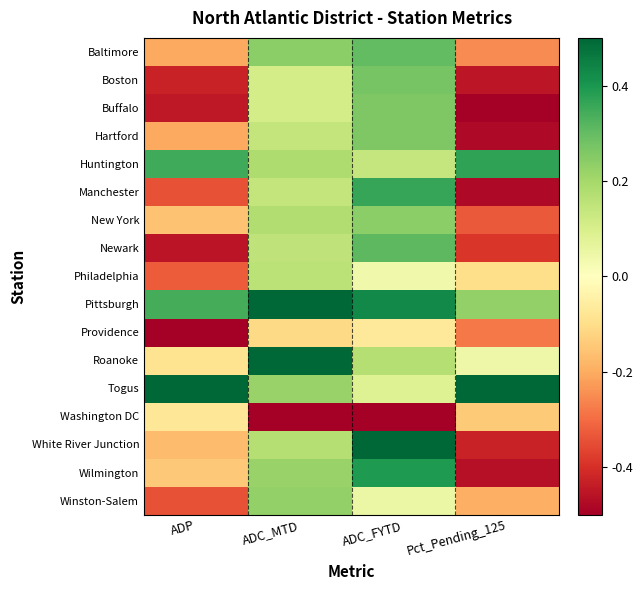

Reading left to right, extract all data points from this chart.

Baltimore: ADP=-0.2	ADC_MTD=0.2	ADC_FYTD=0.3	Pct_Pending_125=-0.3
Boston: ADP=-0.4	ADC_MTD=0.1	ADC_FYTD=0.3	Pct_Pending_125=-0.5
Buffalo: ADP=-0.4	ADC_MTD=0.1	ADC_FYTD=0.3	Pct_Pending_125=-0.5
Hartford: ADP=-0.2	ADC_MTD=0.1	ADC_FYTD=0.3	Pct_Pending_125=-0.5
Huntington: ADP=0.4	ADC_MTD=0.2	ADC_FYTD=0.1	Pct_Pending_125=0.4
Manchester: ADP=-0.3	ADC_MTD=0.1	ADC_FYTD=0.4	Pct_Pending_125=-0.5
New York: ADP=-0.2	ADC_MTD=0.2	ADC_FYTD=0.2	Pct_Pending_125=-0.3
Newark: ADP=-0.5	ADC_MTD=0.2	ADC_FYTD=0.3	Pct_Pending_125=-0.4
Philadelphia: ADP=-0.3	ADC_MTD=0.2	ADC_FYTD=0.0	Pct_Pending_125=-0.1
Pittsburgh: ADP=0.3	ADC_MTD=0.5	ADC_FYTD=0.4	Pct_Pending_125=0.2
Providence: ADP=-0.5	ADC_MTD=-0.1	ADC_FYTD=-0.1	Pct_Pending_125=-0.3
Roanoke: ADP=-0.1	ADC_MTD=0.5	ADC_FYTD=0.2	Pct_Pending_125=0.0
Togus: ADP=0.5	ADC_MTD=0.2	ADC_FYTD=0.1	Pct_Pending_125=0.5
Washington DC: ADP=-0.1	ADC_MTD=-0.5	ADC_FYTD=-0.5	Pct_Pending_125=-0.1
White River Junction: ADP=-0.2	ADC_MTD=0.2	ADC_FYTD=0.5	Pct_Pending_125=-0.4
Wilmington: ADP=-0.1	ADC_MTD=0.2	ADC_FYTD=0.4	Pct_Pending_125=-0.5
Winston-Salem: ADP=-0.3	ADC_MTD=0.2	ADC_FYTD=0.0	Pct_Pending_125=-0.2